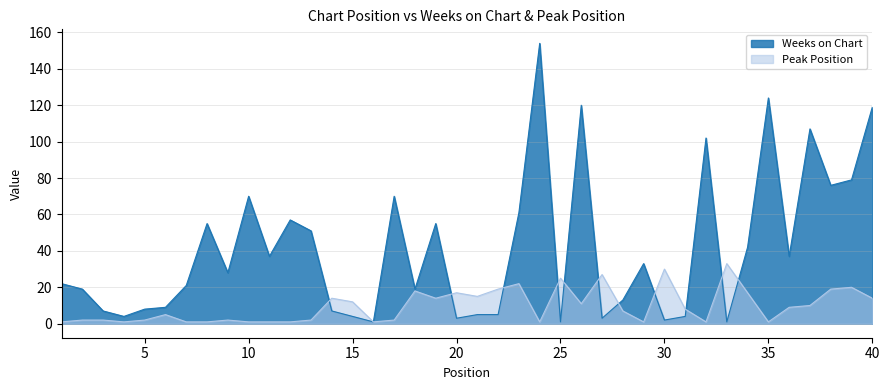

What is the value of the Weeks on Chart point at the 39th from the left?

79